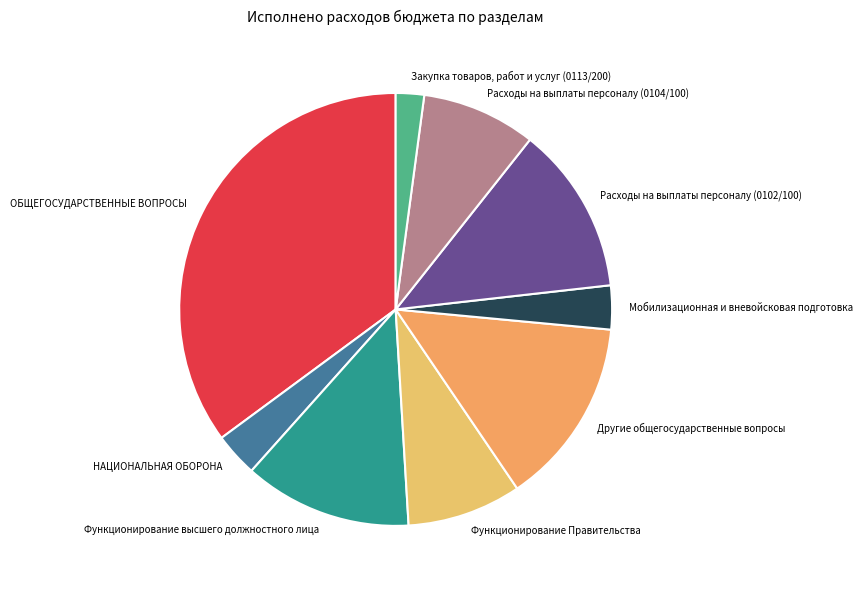

True or false: НАЦИОНАЛЬНАЯ ОБОРОНА accounts for 3% of the total.

True